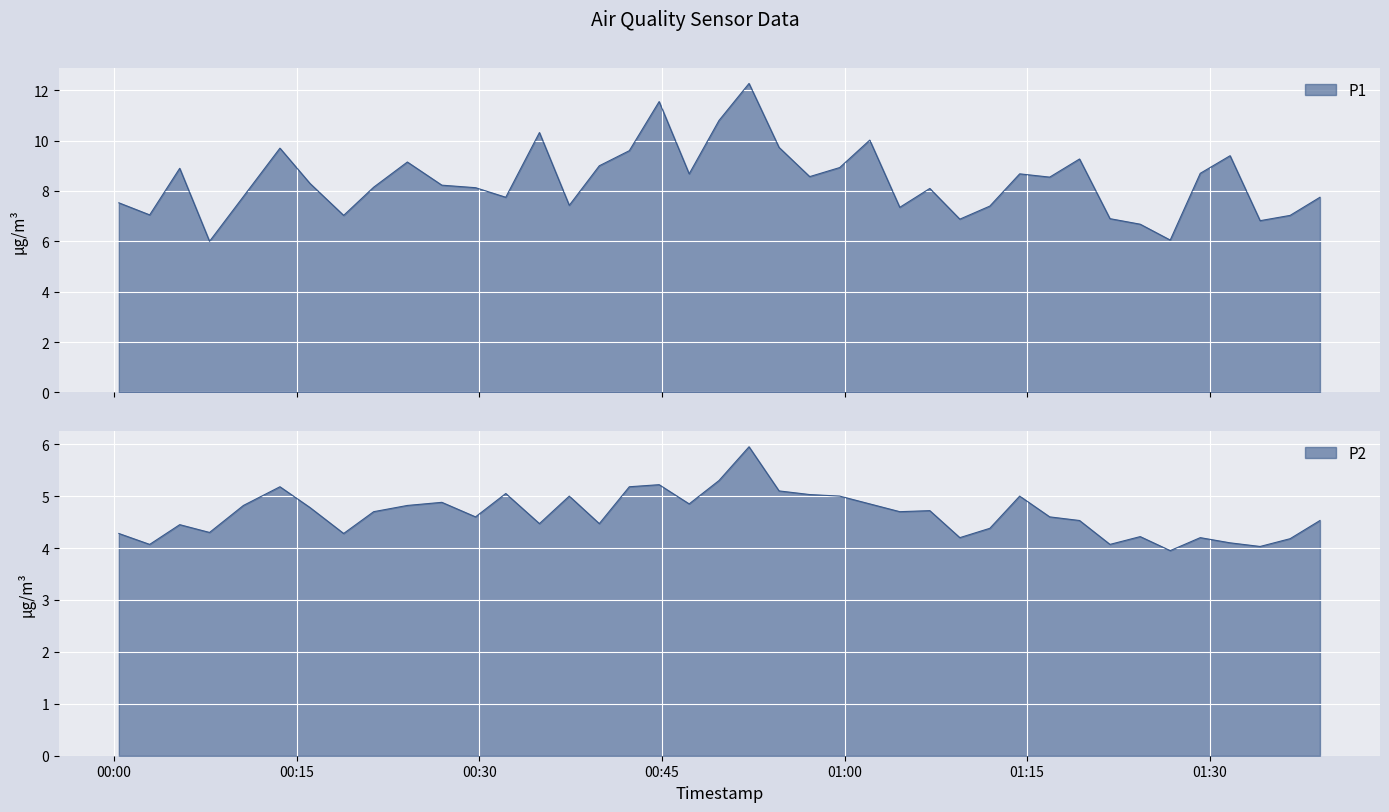

Is the value of P1 at 27 greater than the value of P2 at 31?

Yes